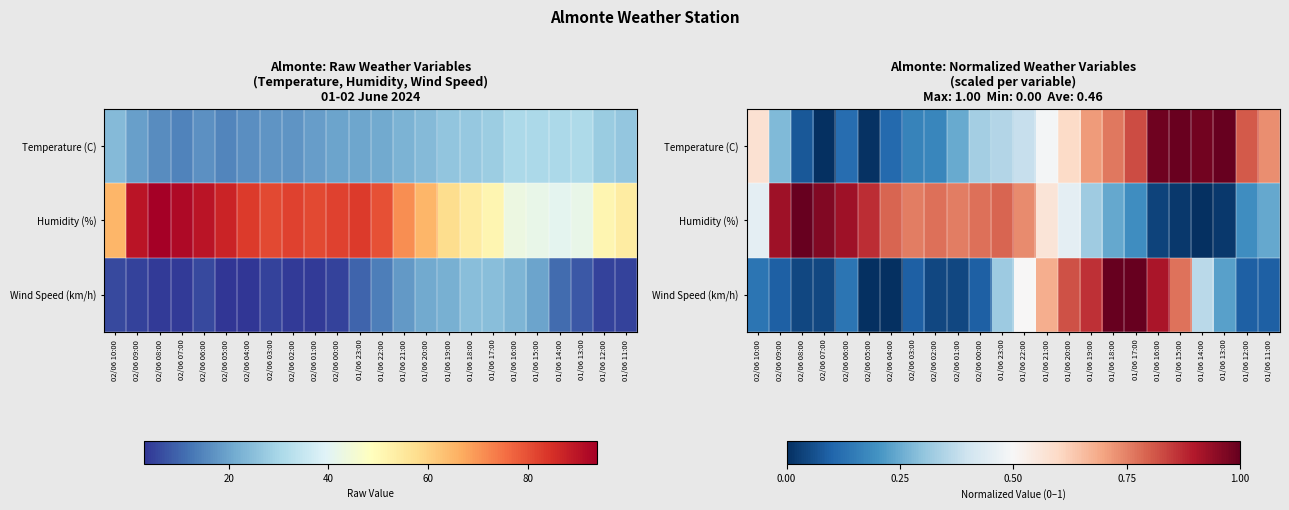

What is the average value of the Wind Speed (km/h) series?

0.3